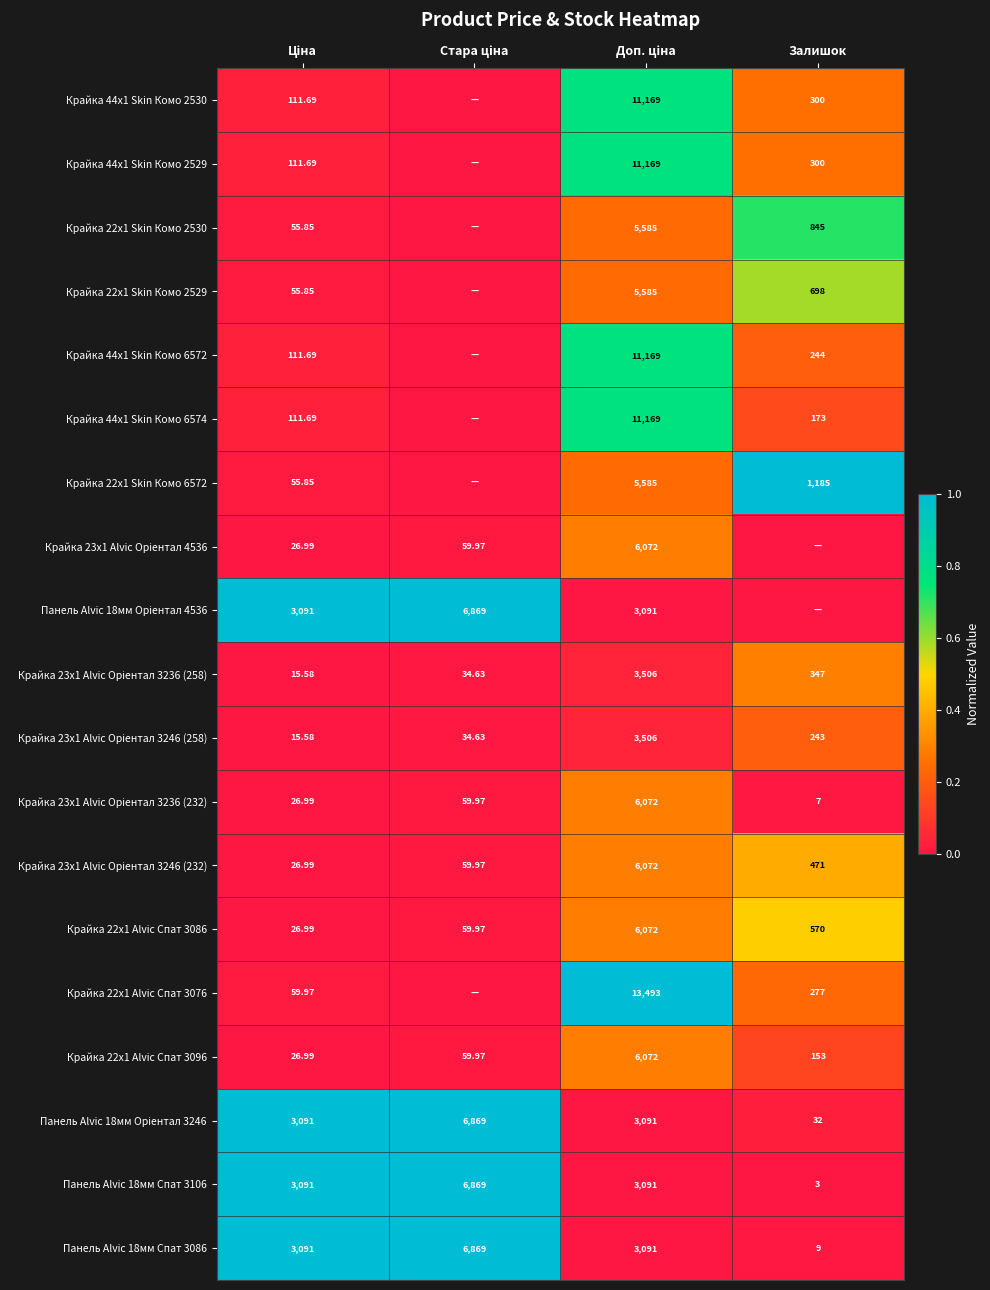

How many values in the Панель Alvic 18мм Спат 3086 series are below 3091?

1